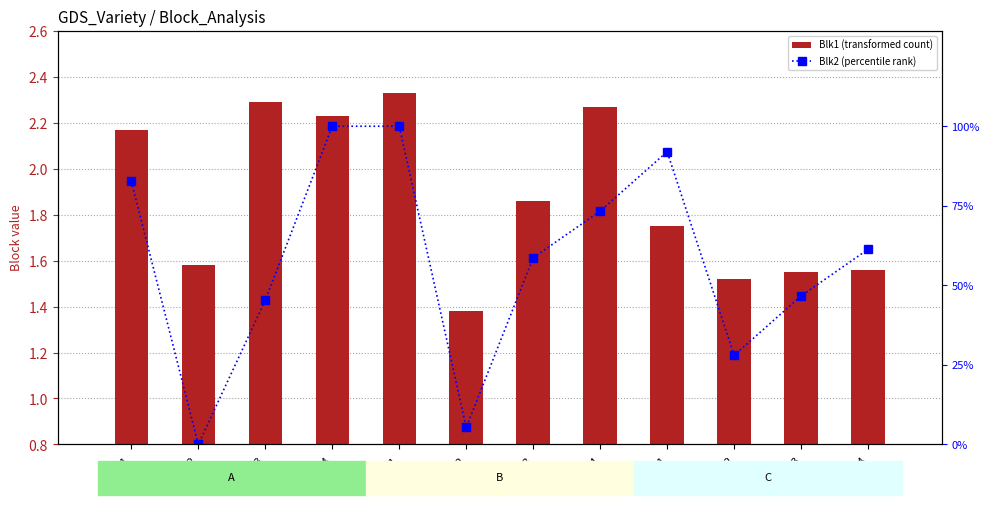

What is the average value of the Blk1 (transformed count) series?

1.9